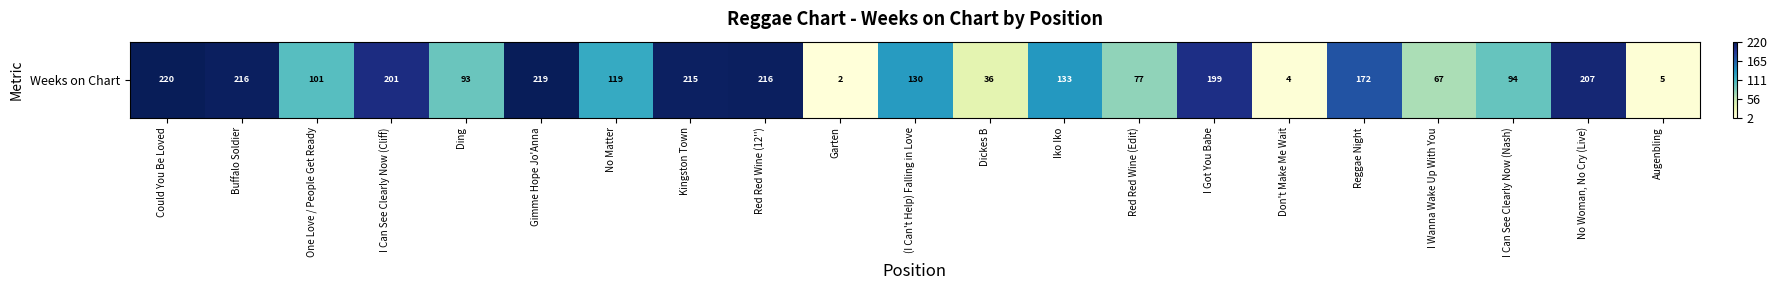

How many data points does each series have?

21